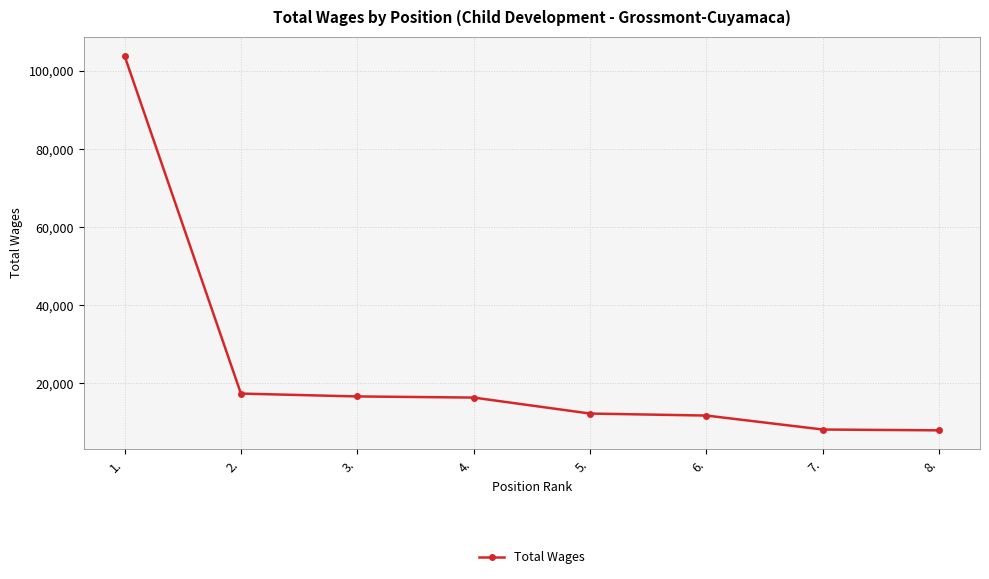

True or false: the data has more than 2 interior local peaks.

False